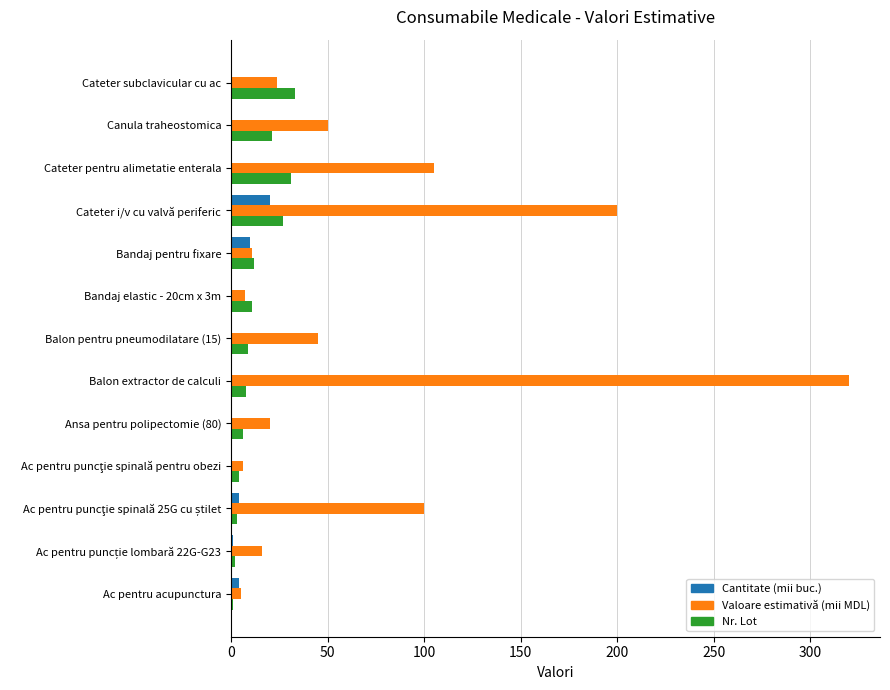

At which category is the sum across all series the highest?

Balon extractor de calculi